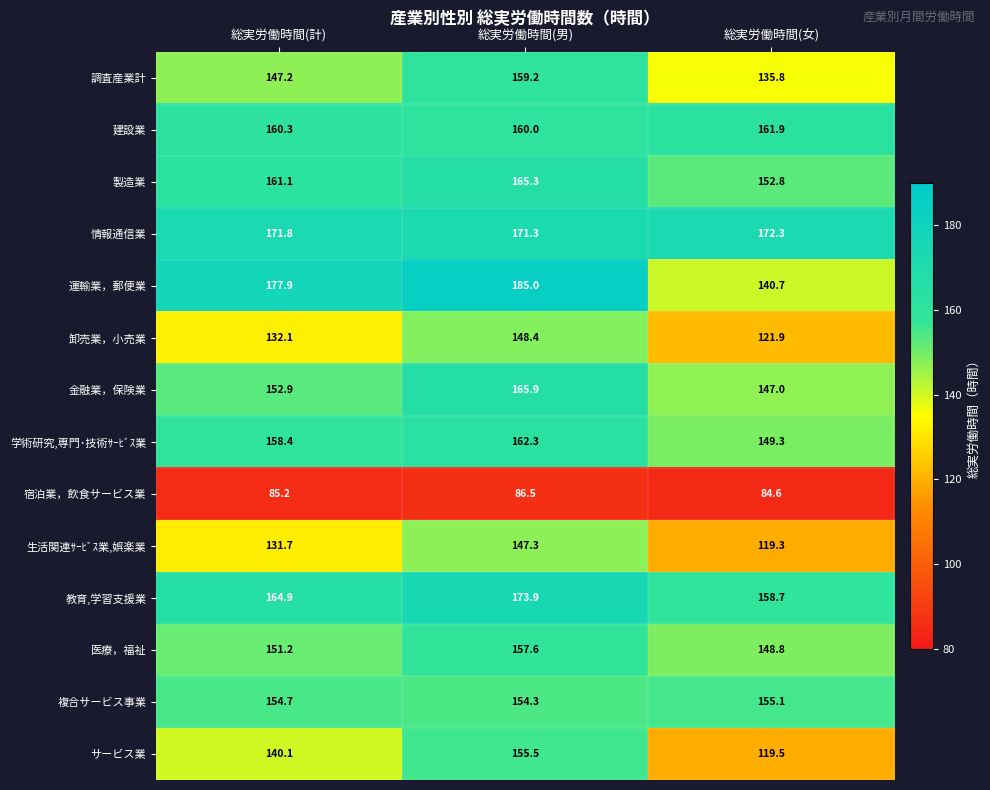

What is the maximum value shown in the chart?

185.0